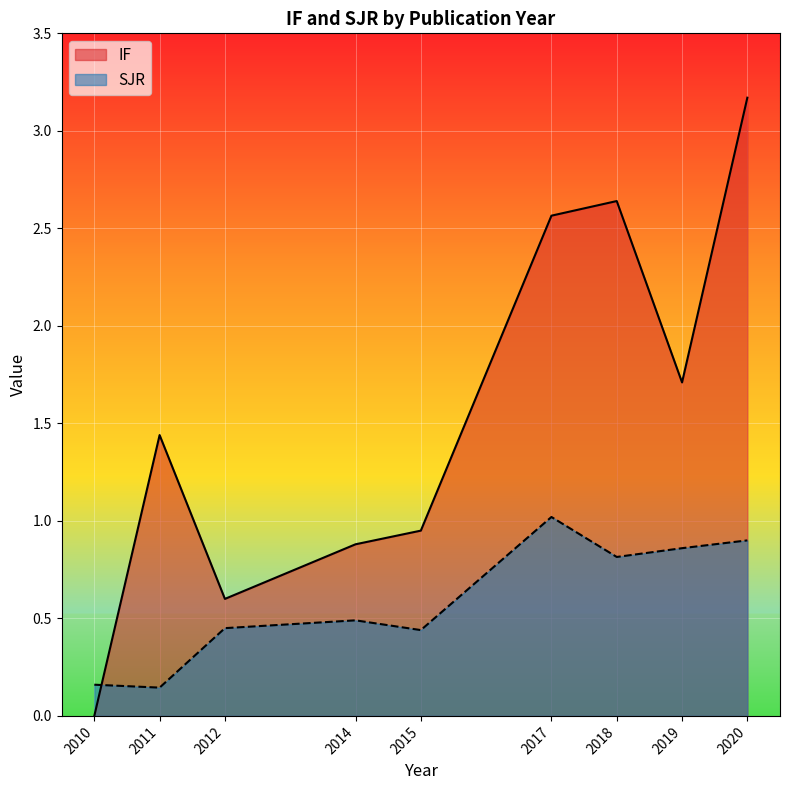

At which category is the sum across all series the highest?

2020